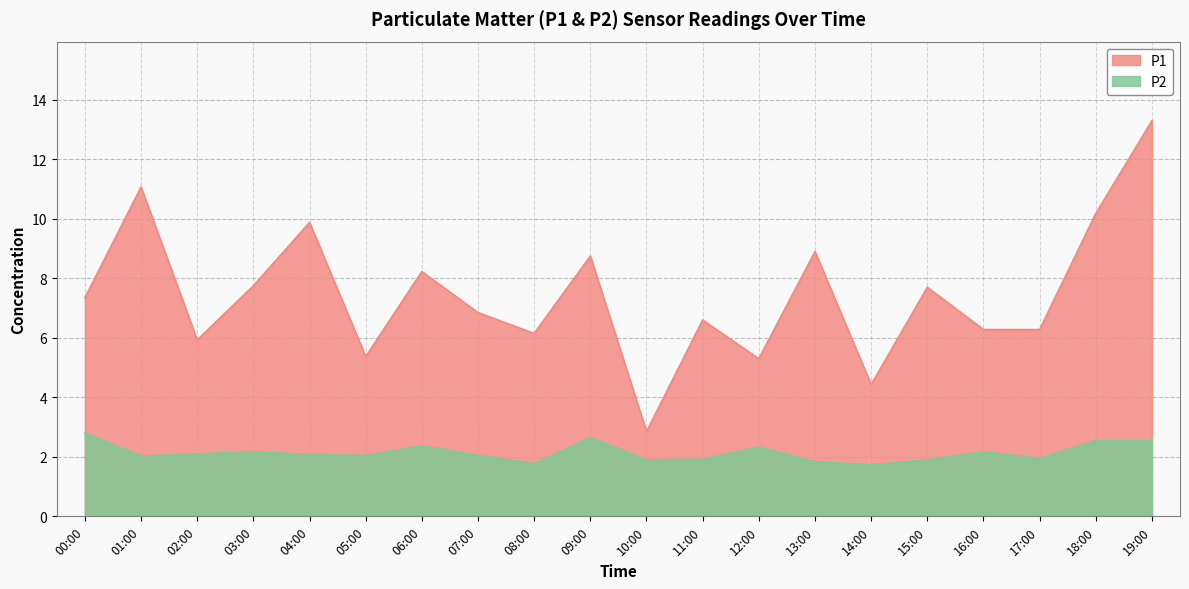

What is the minimum value for P2?

1.7